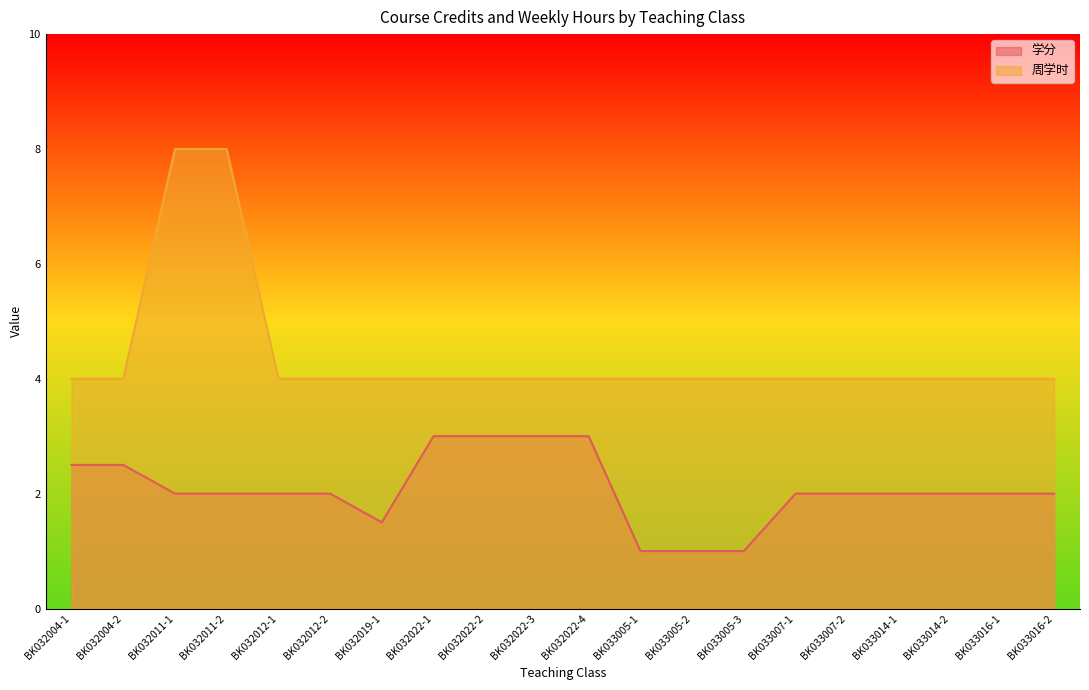

Does the chart have visible grid lines?

No